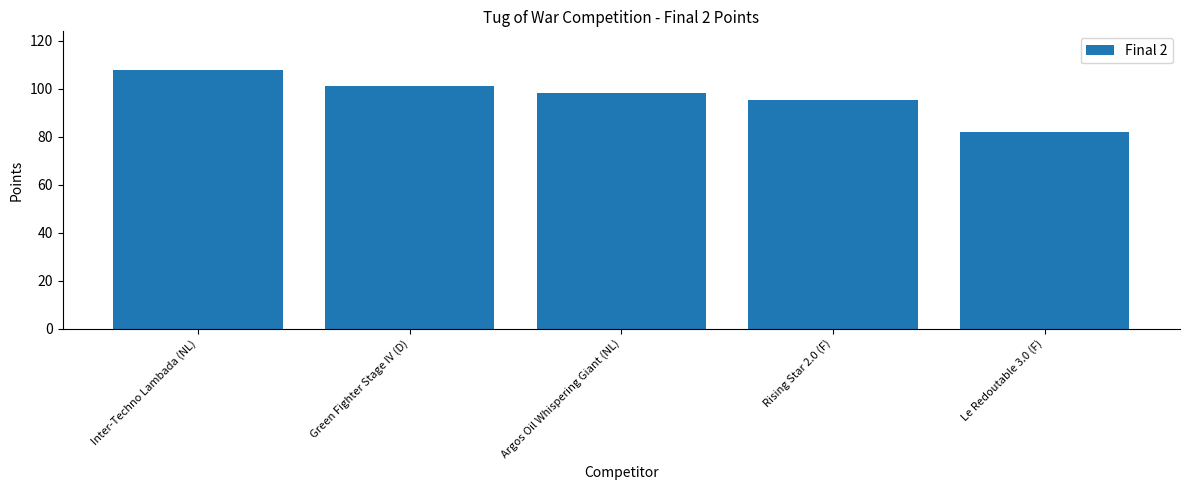

Rank the categories by value from highest to lowest.

Inter-Techno Lambada (NL), Green Fighter Stage IV (D), Argos Oil Whispering Giant (NL), Rising Star 2.0 (F), Le Redoutable 3.0 (F)